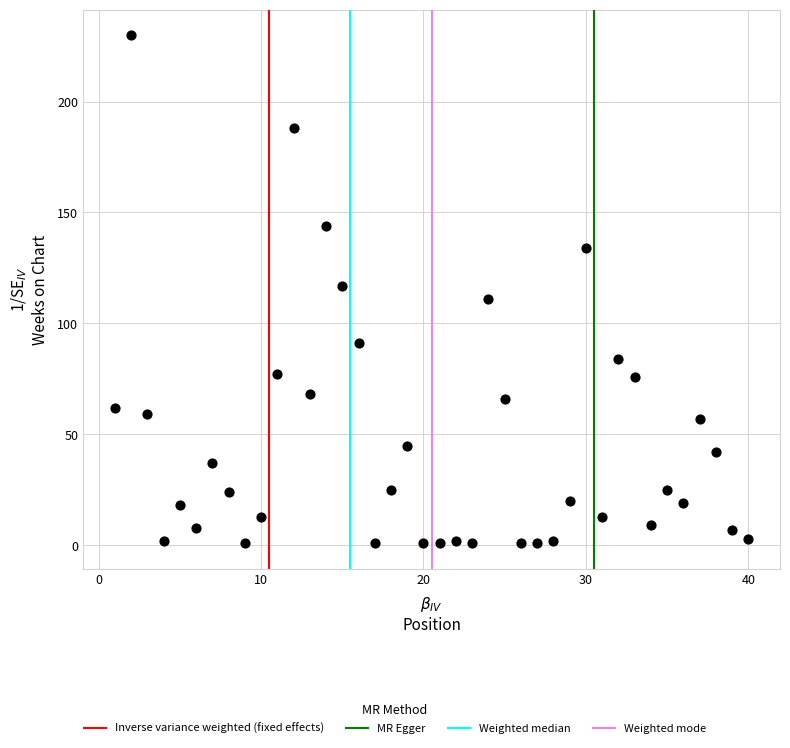

What is the range of Y values (max minus min)?

229